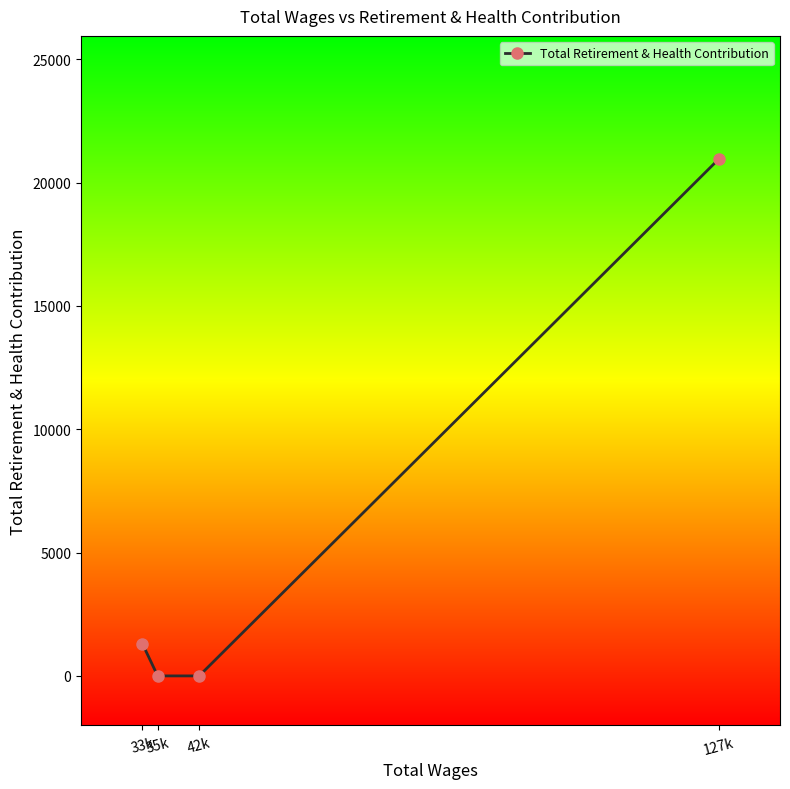

How many lines are shown in the chart?

1